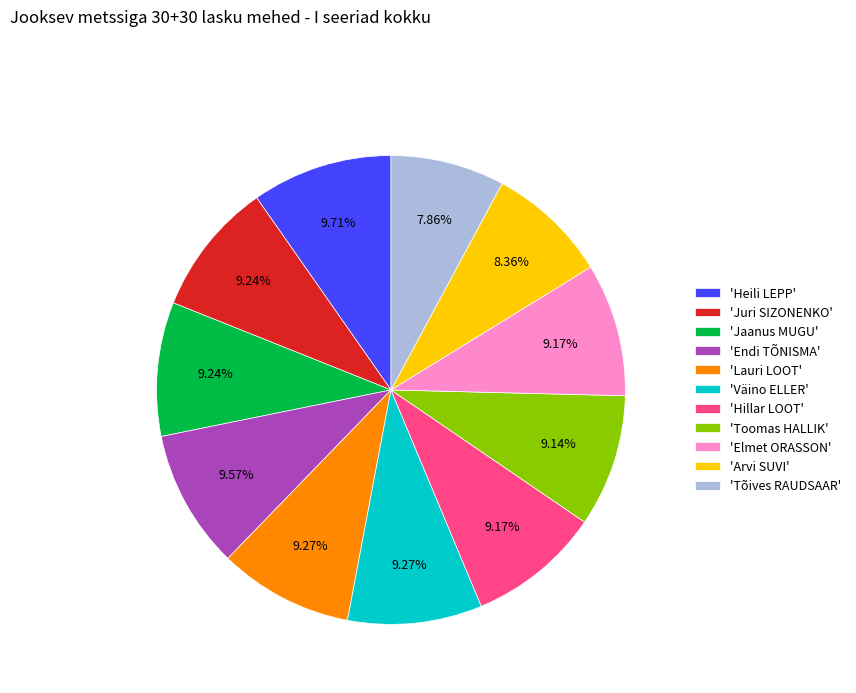

What is the smallest slice in the pie chart?

'Tõives RAUDSAAR'